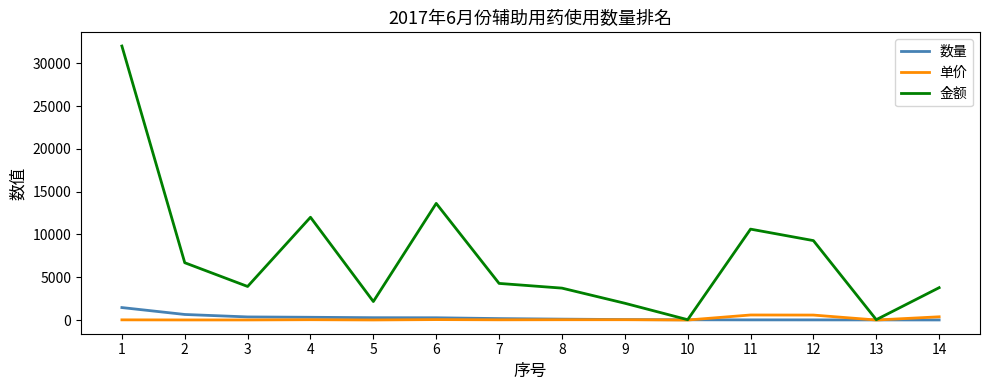

What is the sum of all 数量 values?

3742.0